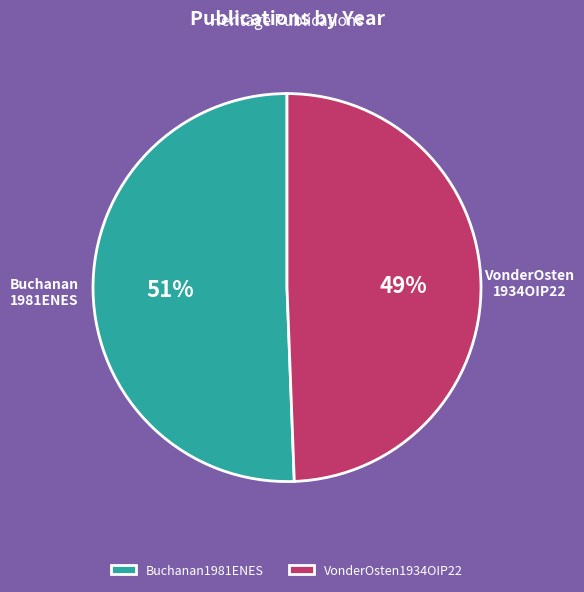

What percentage is the VonderOsten1934OIP22 slice, to the nearest percent?

49%